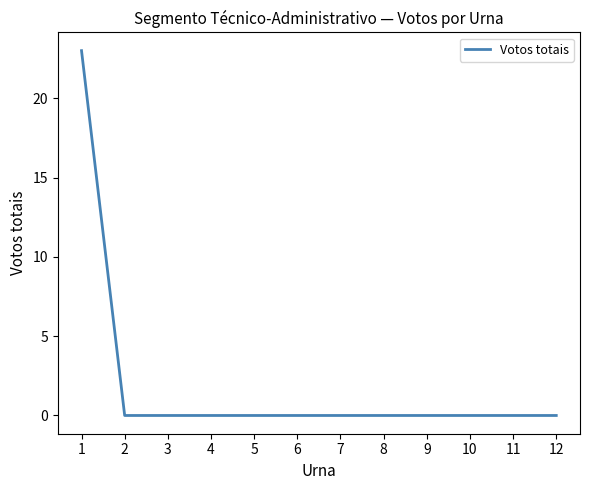

Reading left to right, transcribe all the data shown in this chart.

1=23	2=0	3=0	4=0	5=0	6=0	7=0	8=0	9=0	10=0	11=0	12=0